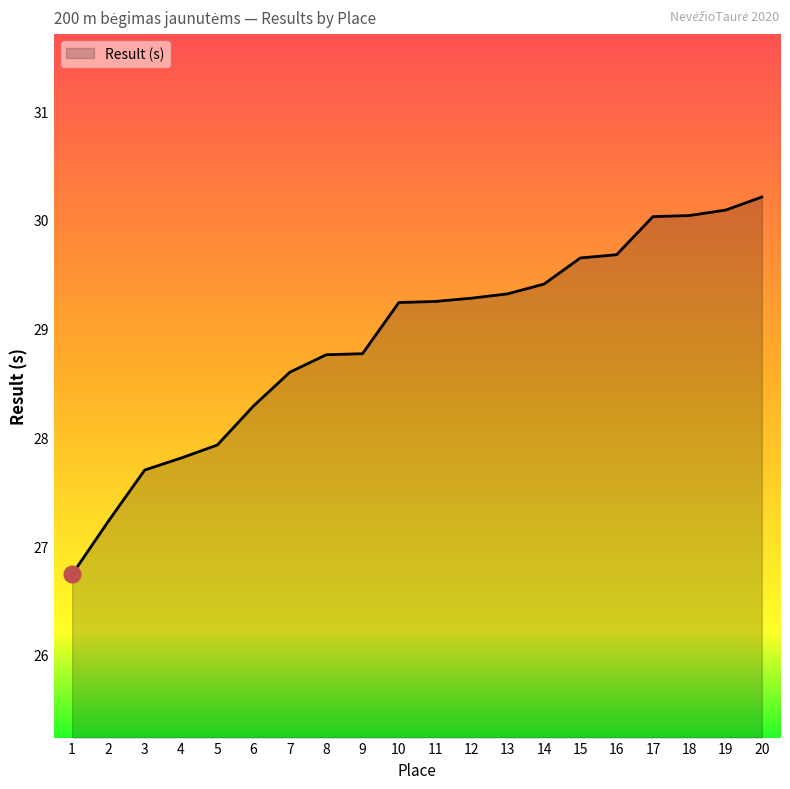

What is the difference between the values at 2 and 13?

2.1